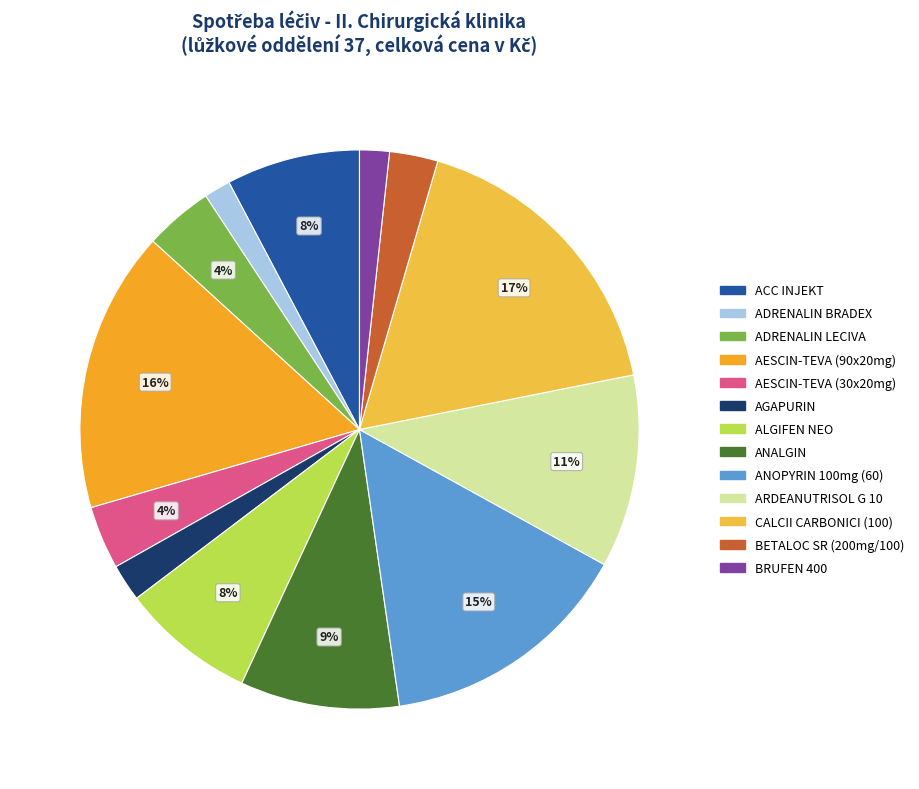

To the nearest percent, what is the difference between the ALGIFEN NEO and AESCIN-TEVA (30x20mg) slice percentages?

4%